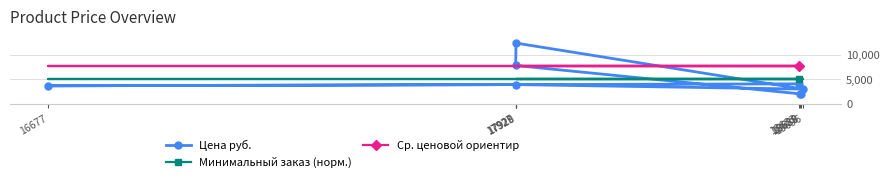

At which label does Цена руб. first exceed 3955?

17927